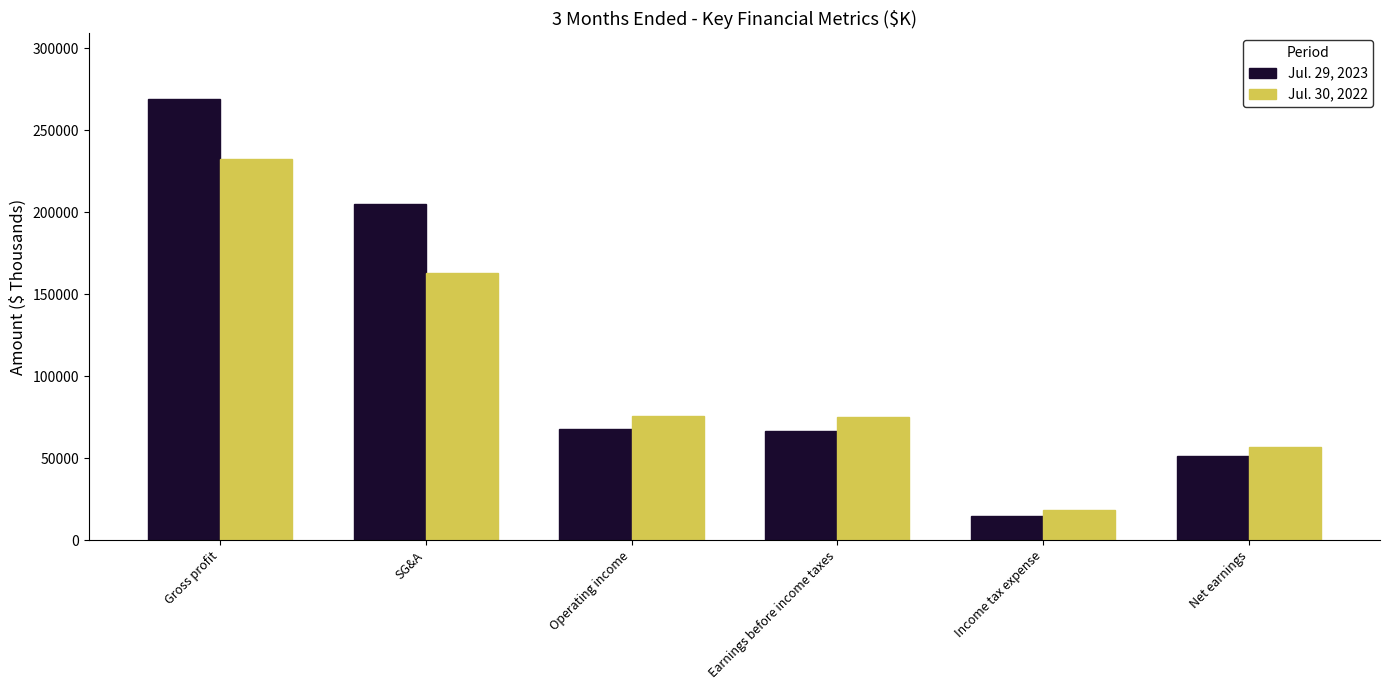

Which series has the largest total across all categories?

Jul. 29, 2023